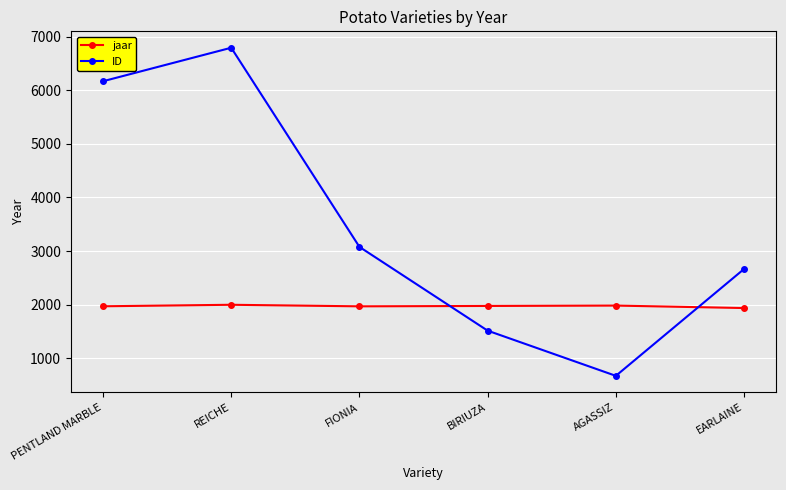

What is the difference between the second highest and second lowest values in the jaar series?

14